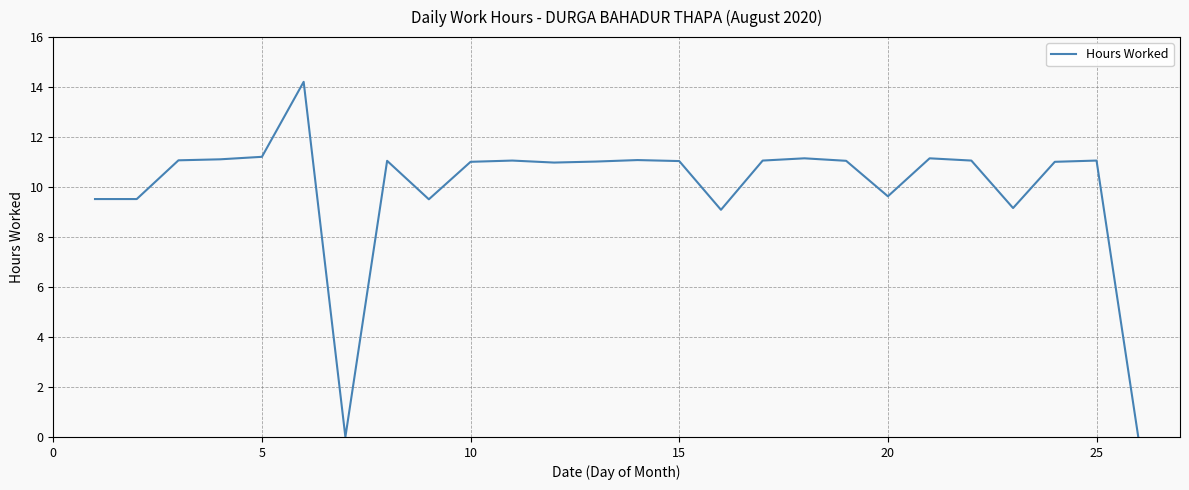

True or false: there are more than 1 points higher than both neighbors.

True